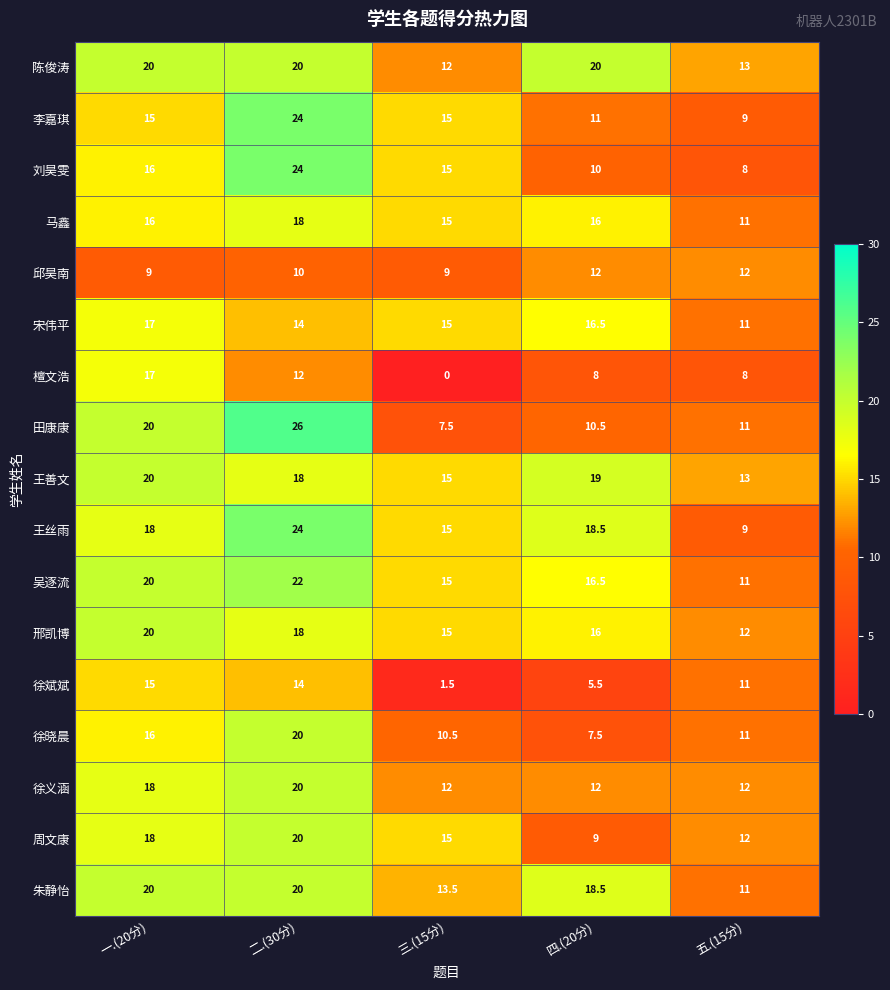

What is the lowest value of the 邱昊南 series?

9.0